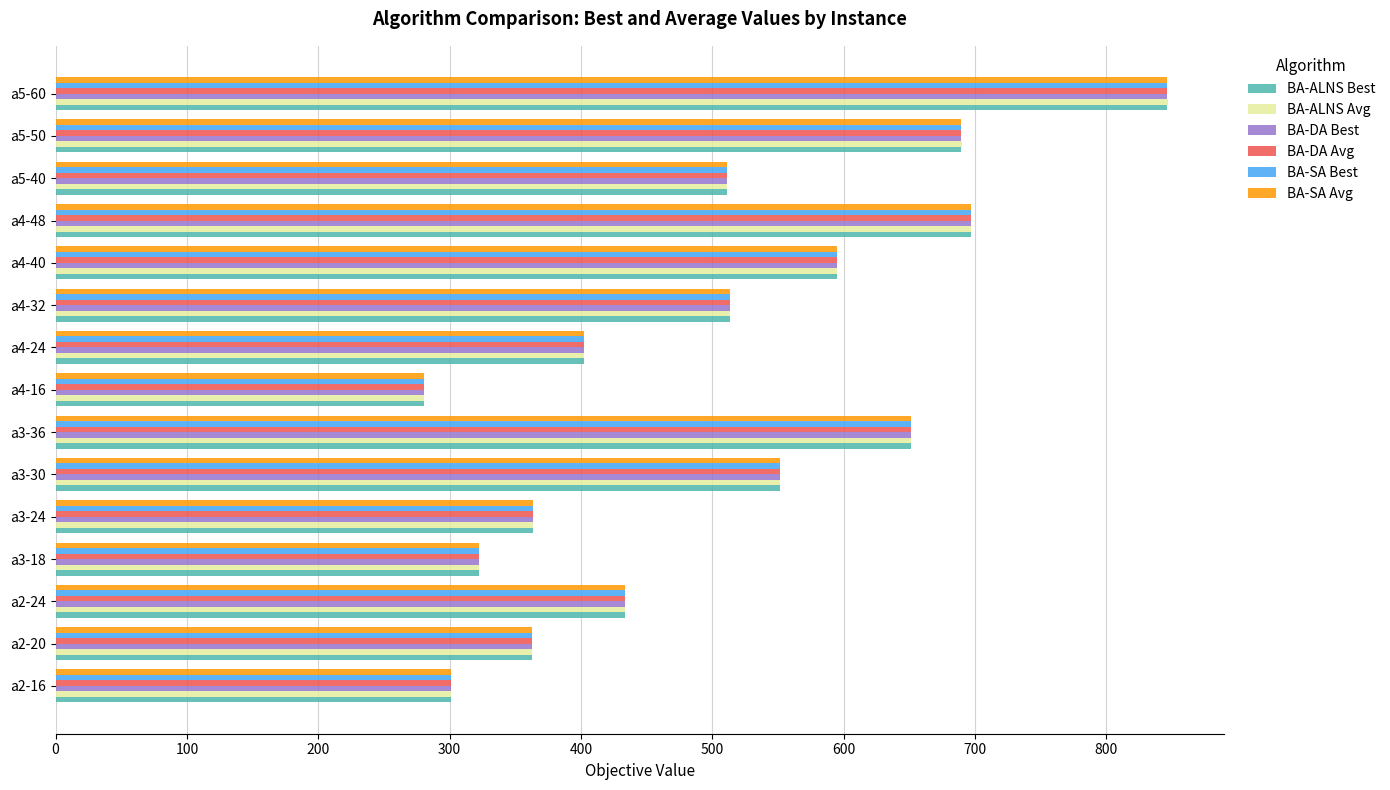

At how many categories does at least one series exceed 486?

8